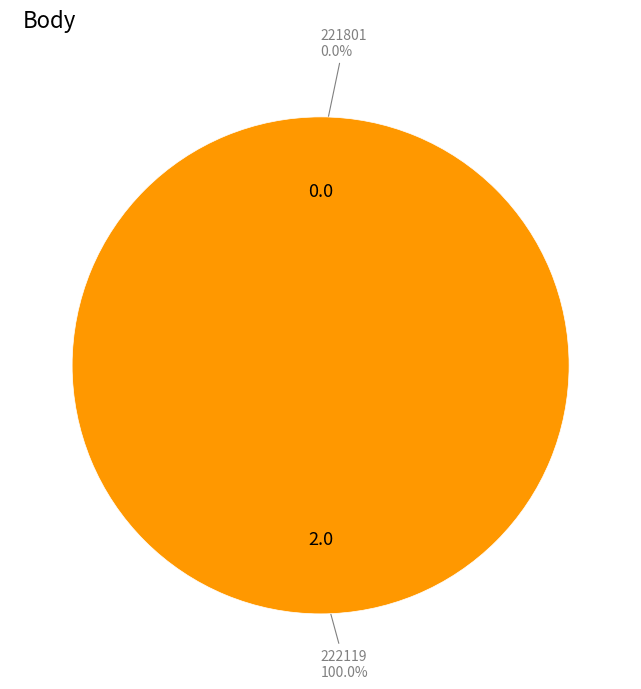

Which category has the smallest portion of the pie?

221801